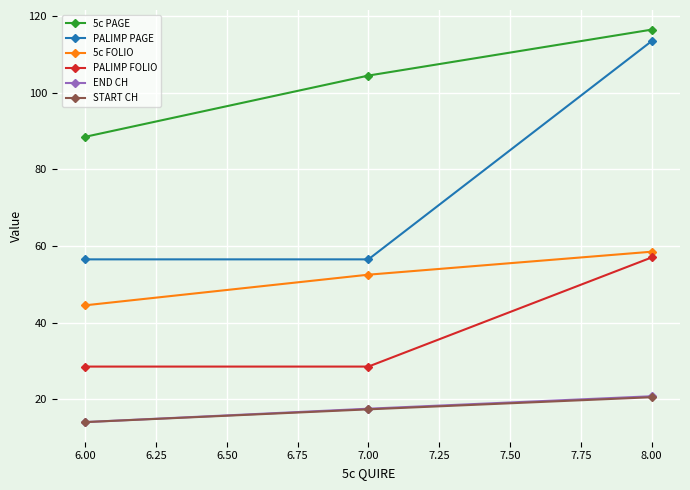

Reading left to right, transcribe all the data shown in this chart.

5c PAGE: 88.5	104.5	116.5
PALIMP PAGE: 56.5	56.5	113.5
5c FOLIO: 44.5	52.5	58.5
PALIMP FOLIO: 28.5	28.5	57.0
END CH: 14.0	17.5	20.8
START CH: 14.0	17.3	20.5